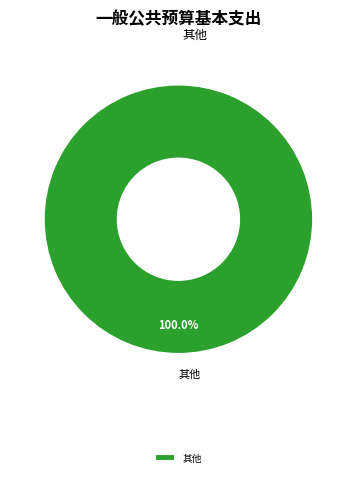

Is there any slice that represents more than half of the pie?

Yes